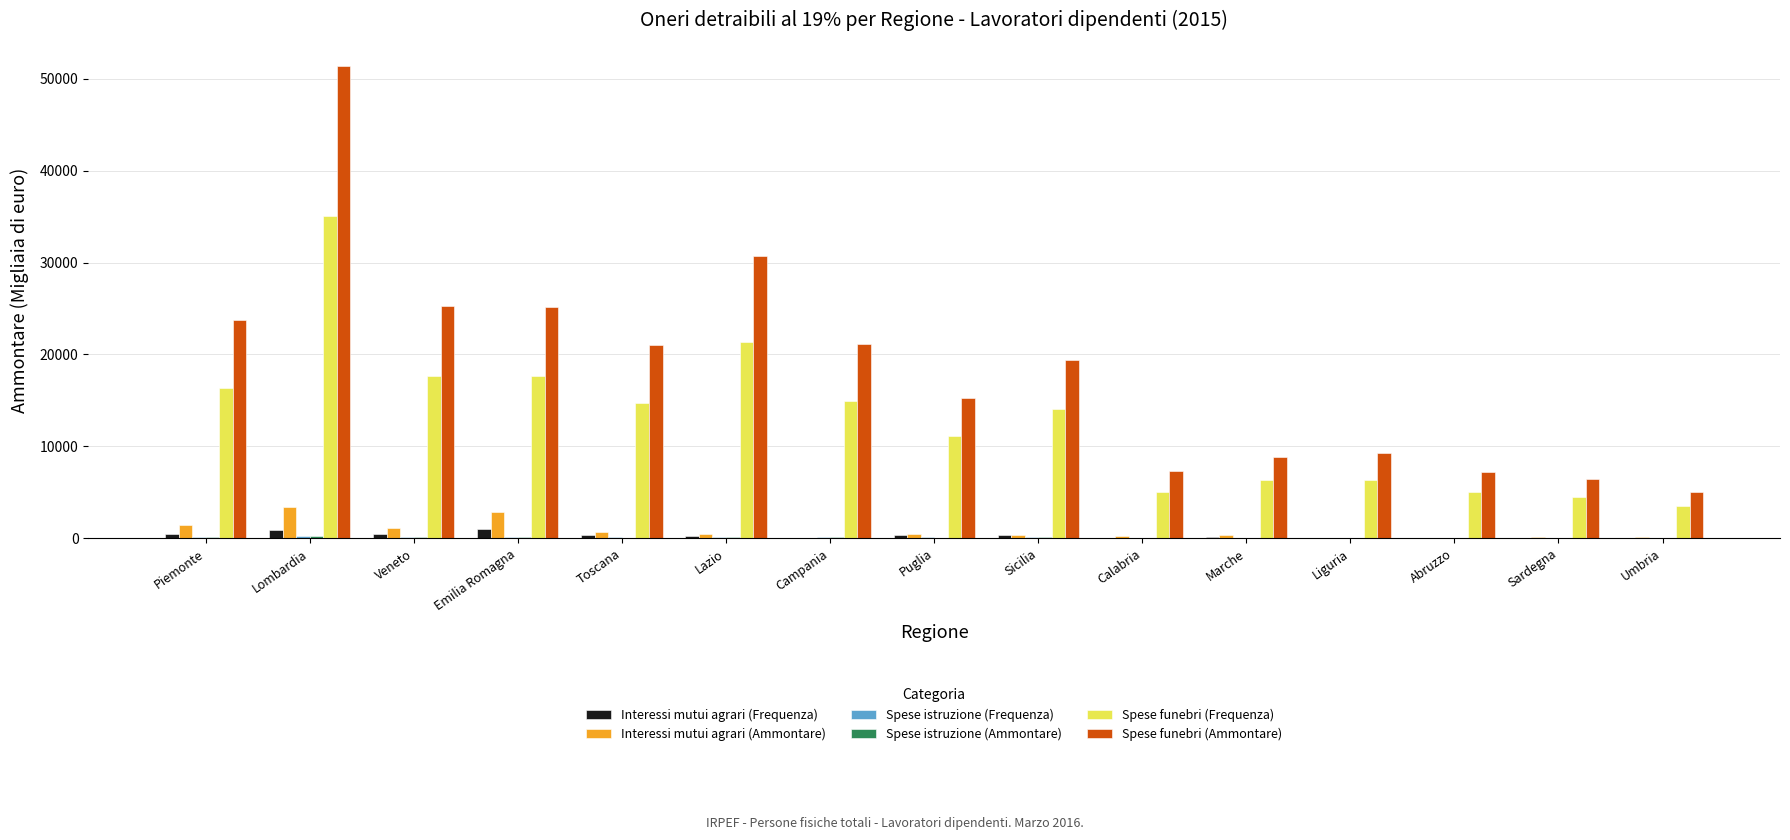

Are the bars grouped side by side (vs. stacked)?

Yes